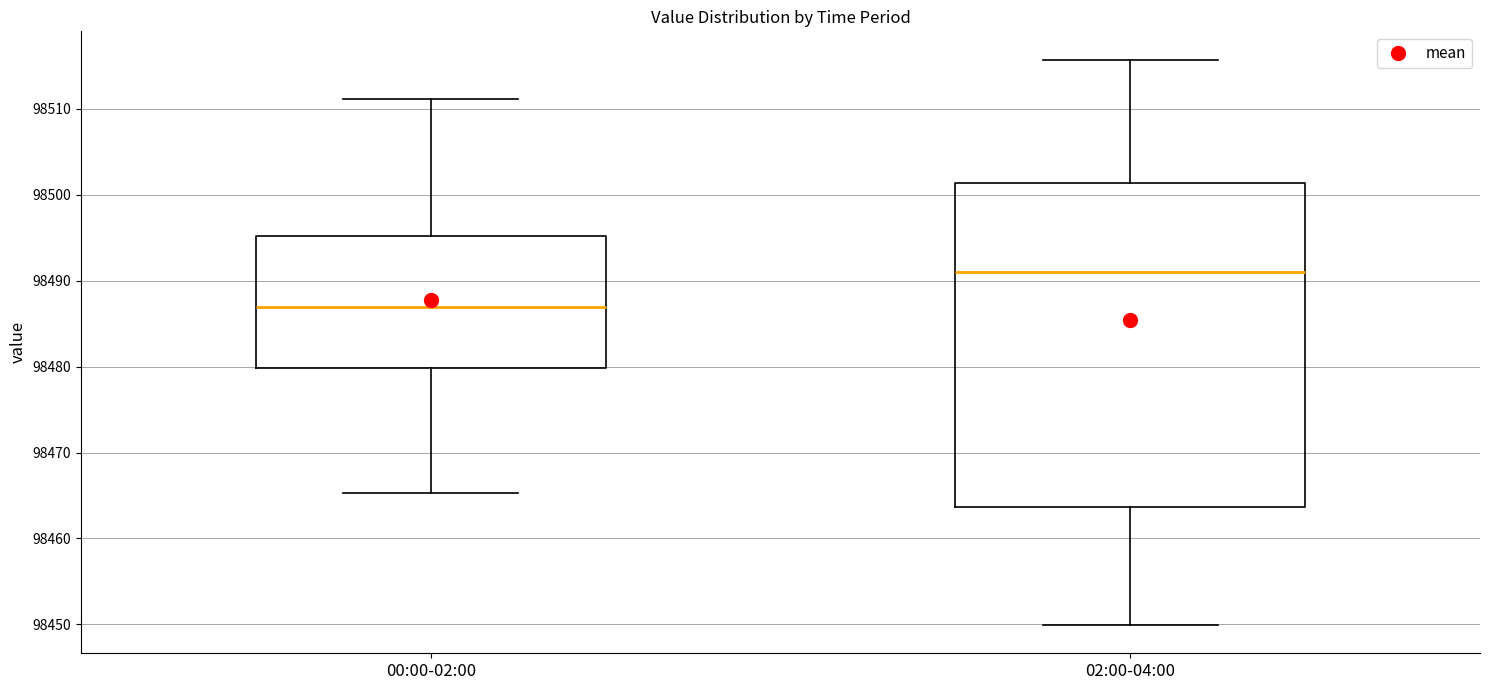

Reading left to right, read every box against the y-axis: the position of its median line, the range the box covers, and the ends of its whiskers. The values are not printed on the chart, so give them approximately, as read against the axis.

00:00-02:00: median 98487, box 98480 to 98495, whiskers 98465 to 98511
02:00-04:00: median 98491, box 98464 to 98501, whiskers 98450 to 98516